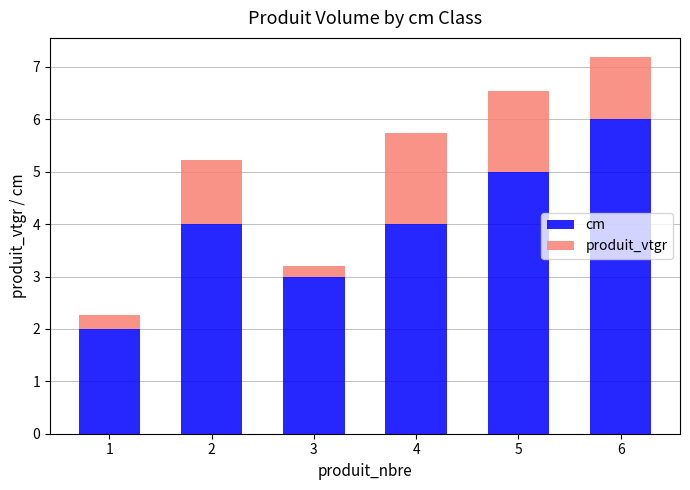

What is the average value of the cm series?

4.0